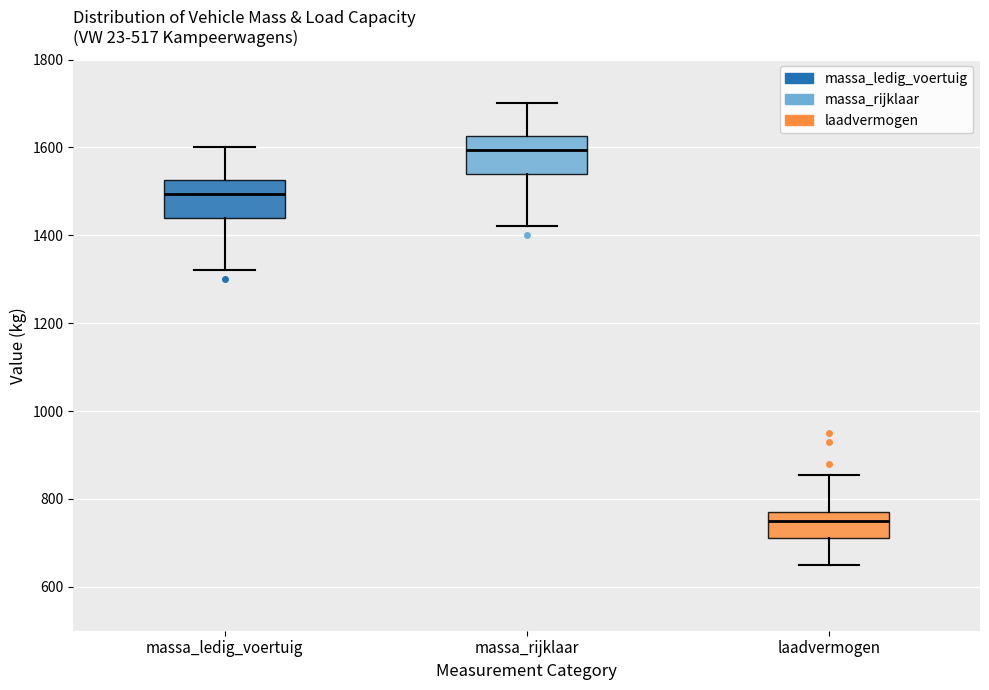

Which box's median line is the highest?

massa_rijklaar